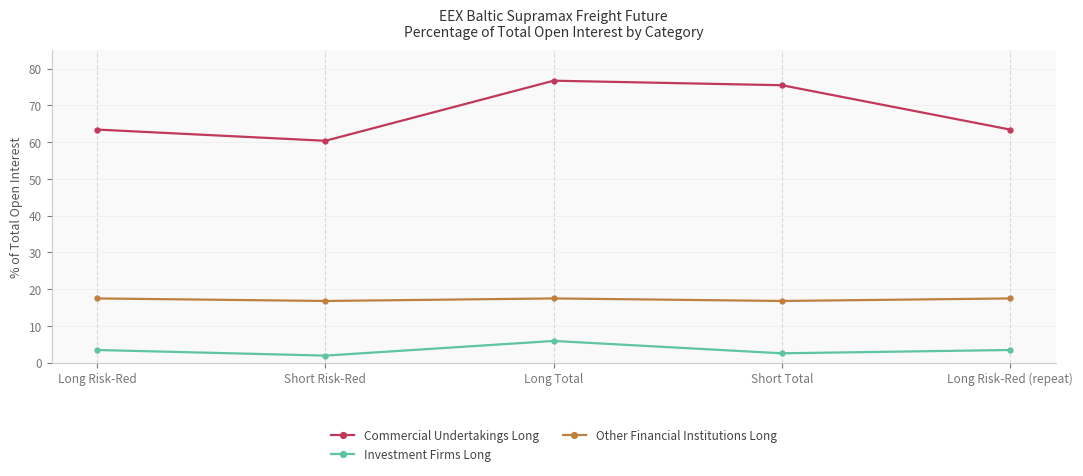

Does the chart display data point markers on the line(s)?

Yes